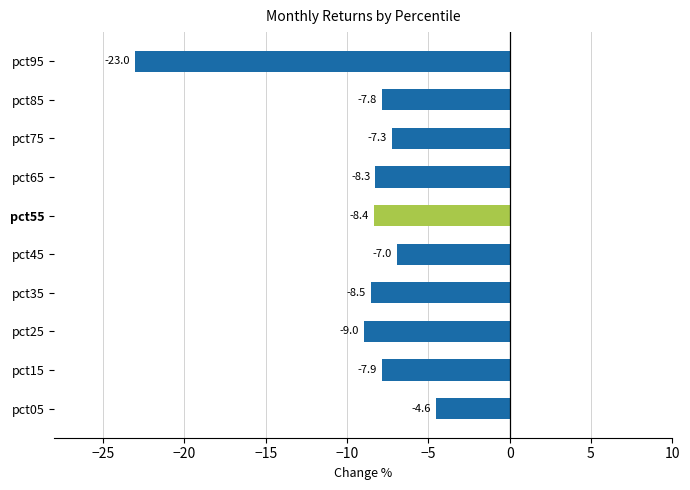

What is the sum of all values?

-91.6